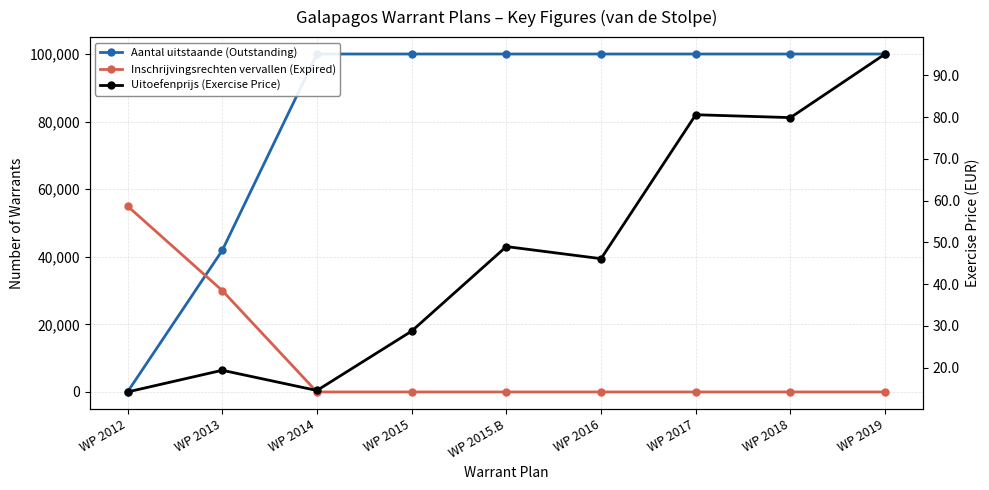

What is the sum of all Aantal uitstaande (Outstanding) values?

741874.0